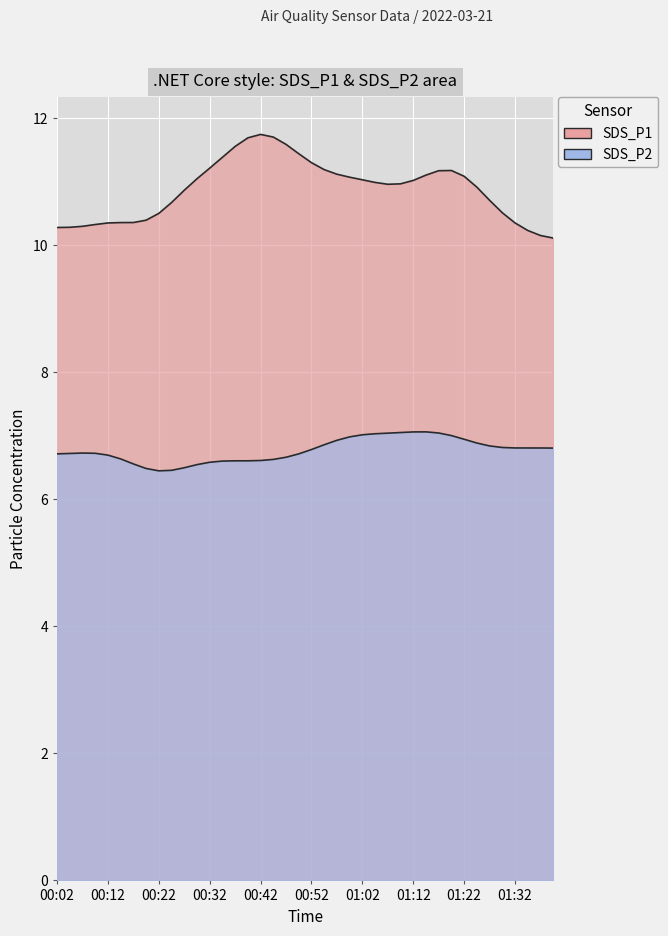

What is the spread (max minus min) of values at 00:12?

3.4